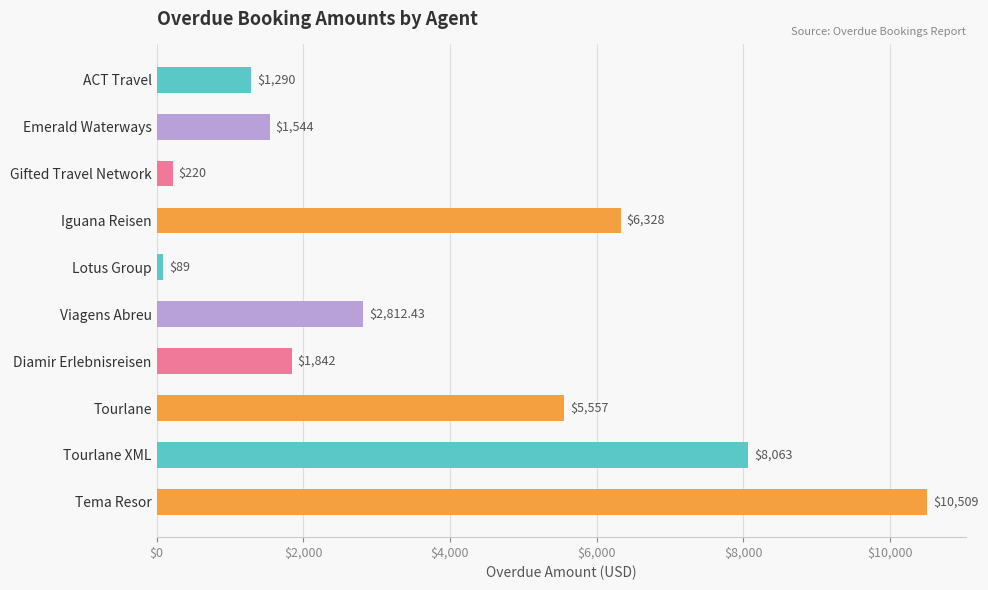

What is the smallest value displayed?

89.0